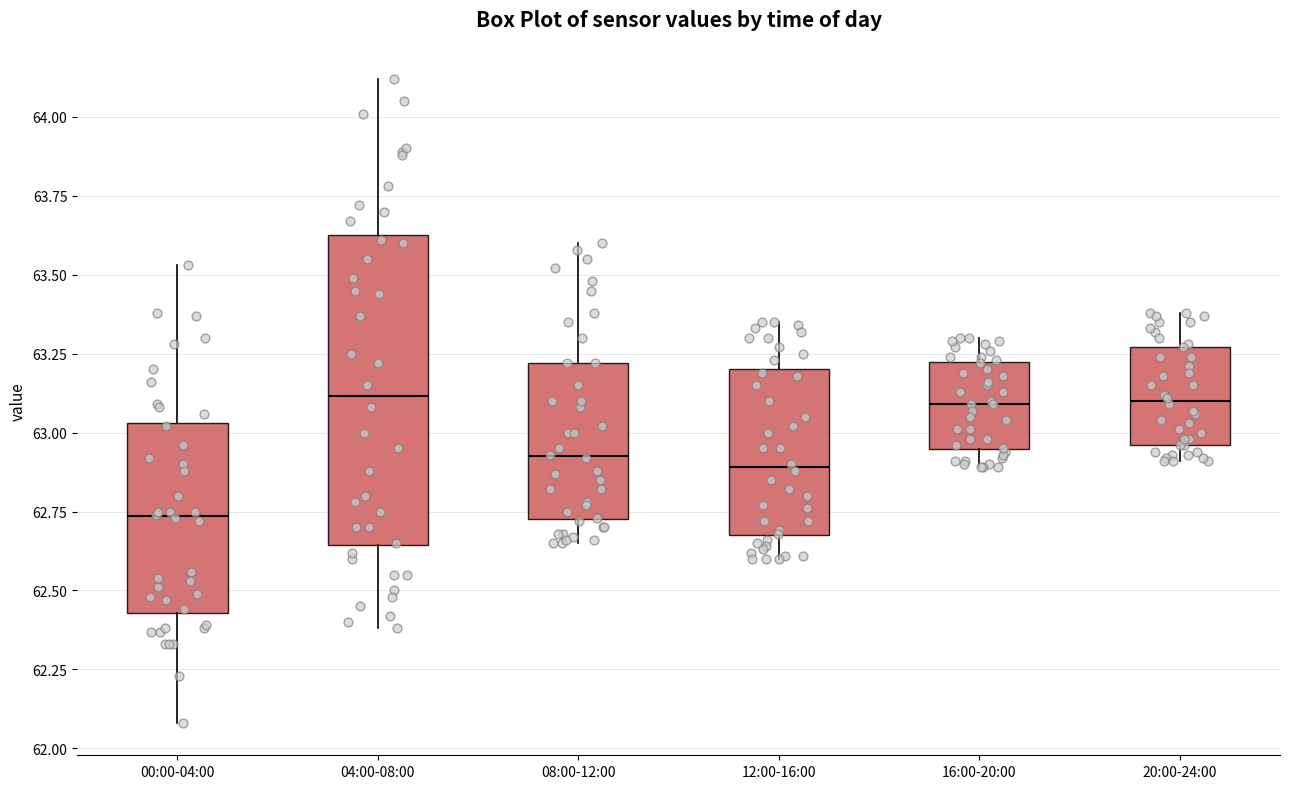

Reading left to right, read every box against the y-axis: the position of its median line, the range the box covers, and the ends of its whiskers. The values are not printed on the chart, so give them approximately, as read against the axis.

00:00-04:00: median 62.75, box 62.45 to 63.05, whiskers 62.10 to 63.55
04:00-08:00: median 63.10, box 62.65 to 63.65, whiskers 62.40 to 64.10
08:00-12:00: median 62.95, box 62.75 to 63.20, whiskers 62.65 to 63.60
12:00-16:00: median 62.90, box 62.70 to 63.20, whiskers 62.60 to 63.35
16:00-20:00: median 63.10, box 62.95 to 63.20, whiskers 62.90 to 63.30
20:00-24:00: median 63.10, box 62.95 to 63.25, whiskers 62.90 to 63.40